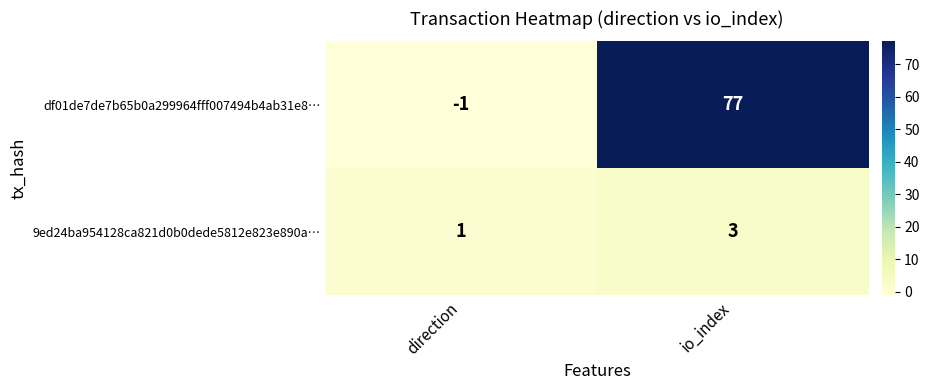

At which category does the chart reach its peak across all series?

io_index